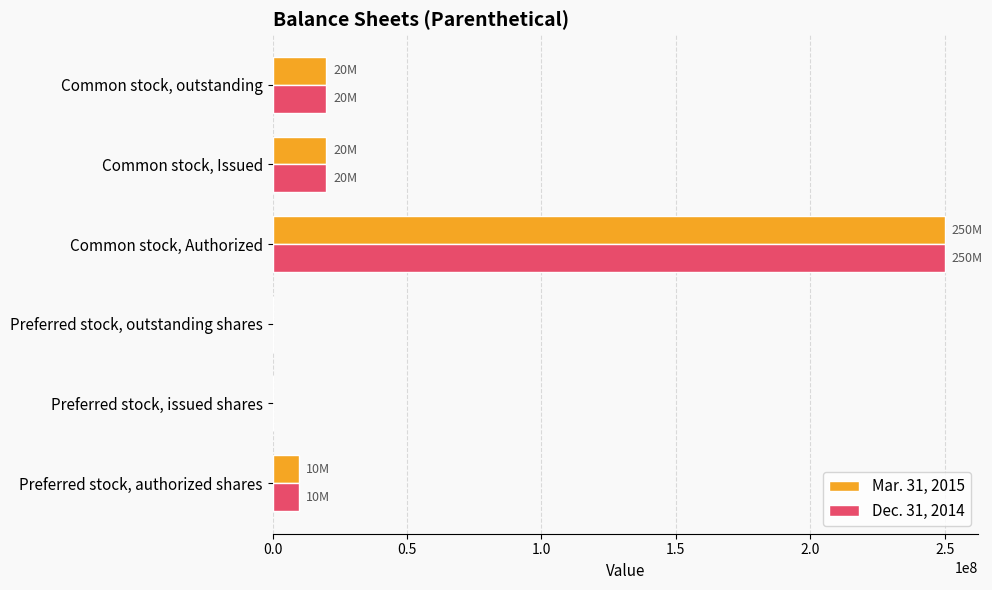

At which category is the sum across all series the highest?

Common stock, Authorized